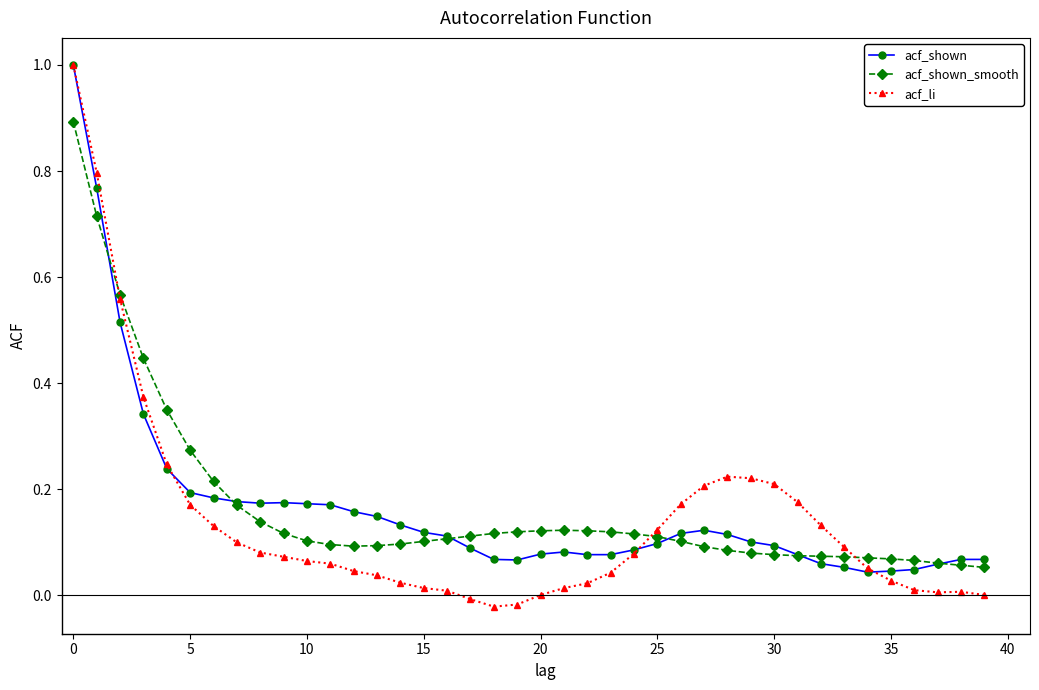

True or false: acf_shown has more than 2 points higher than both neighbors.

True